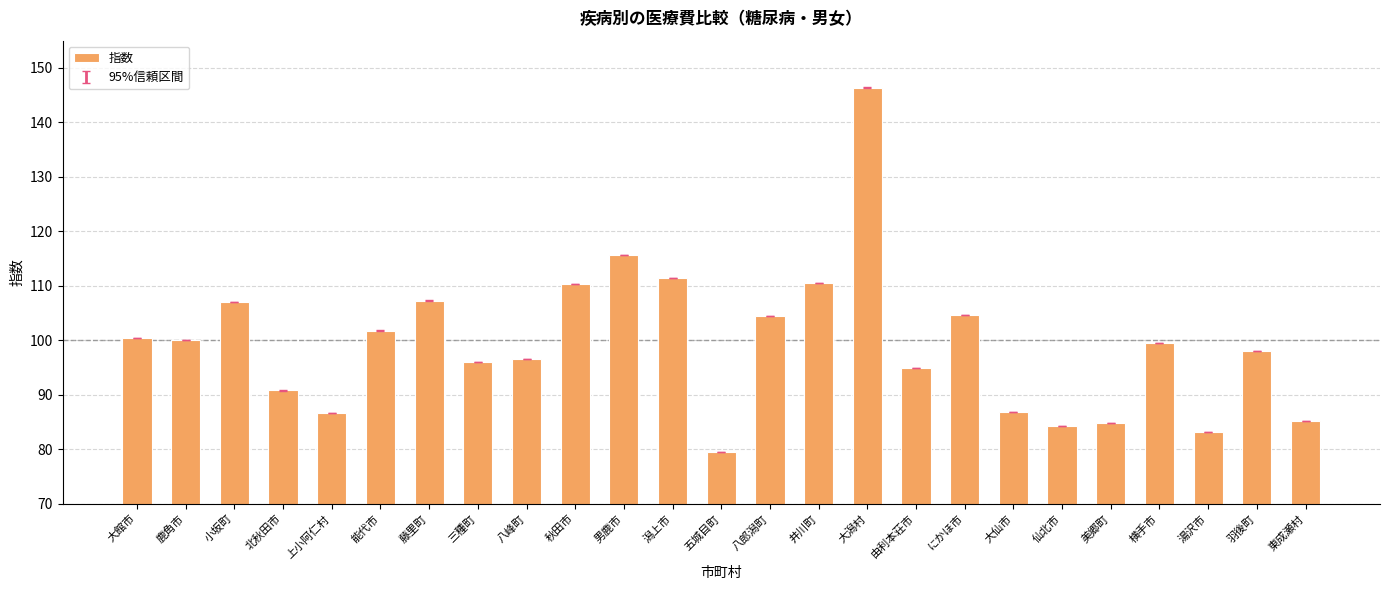

What is the difference between the values at 秋田市 and 八峰町?

13.9